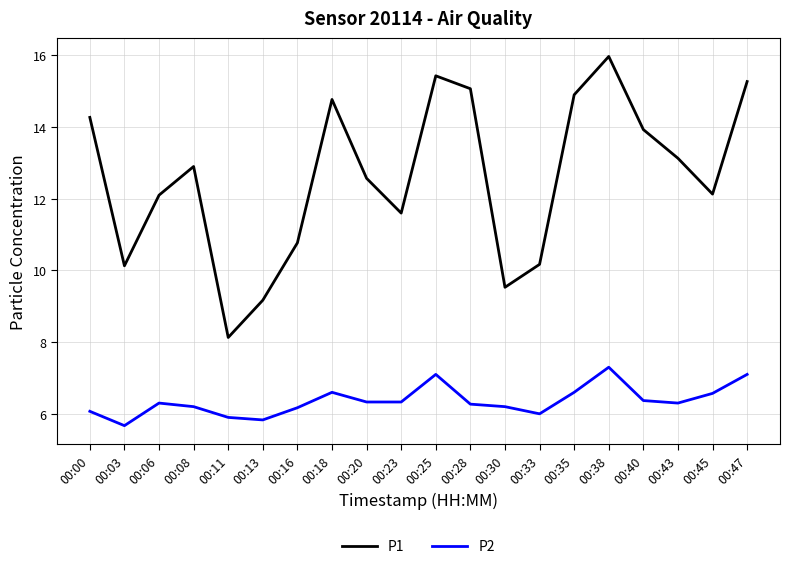

List the series in order of their overall mean, highest first.

P1, P2